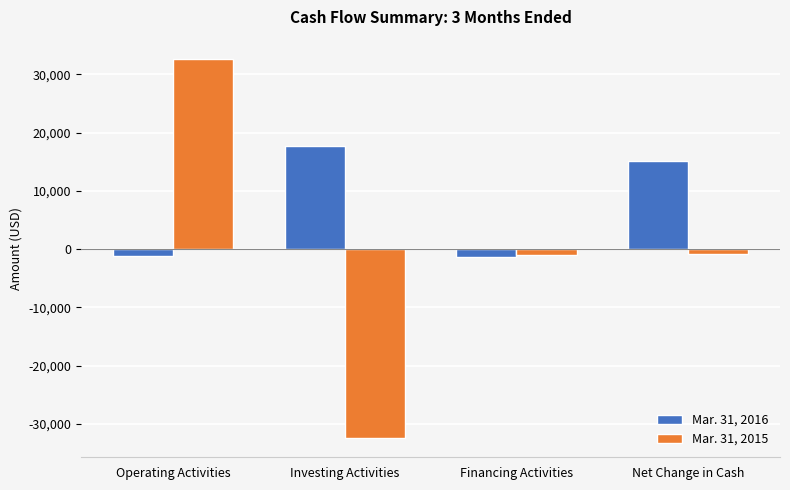

Rank the series by their maximum value, from lowest to highest.

Mar. 31, 2016, Mar. 31, 2015